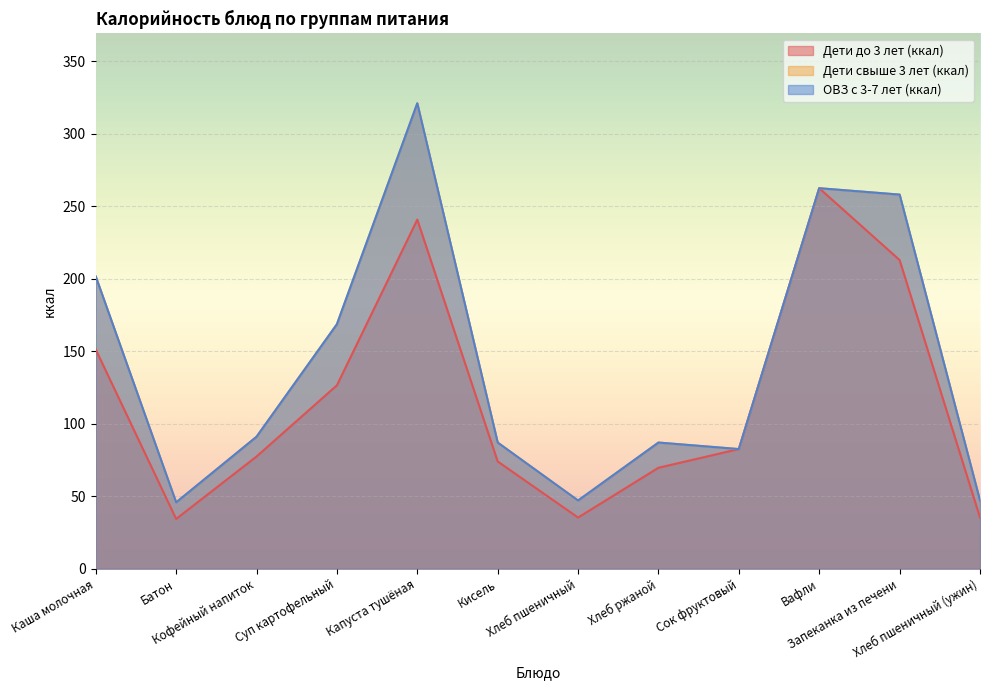

Which series changed the most between Батон and Суп картофельный?

Дети свыше 3 лет (ккал)